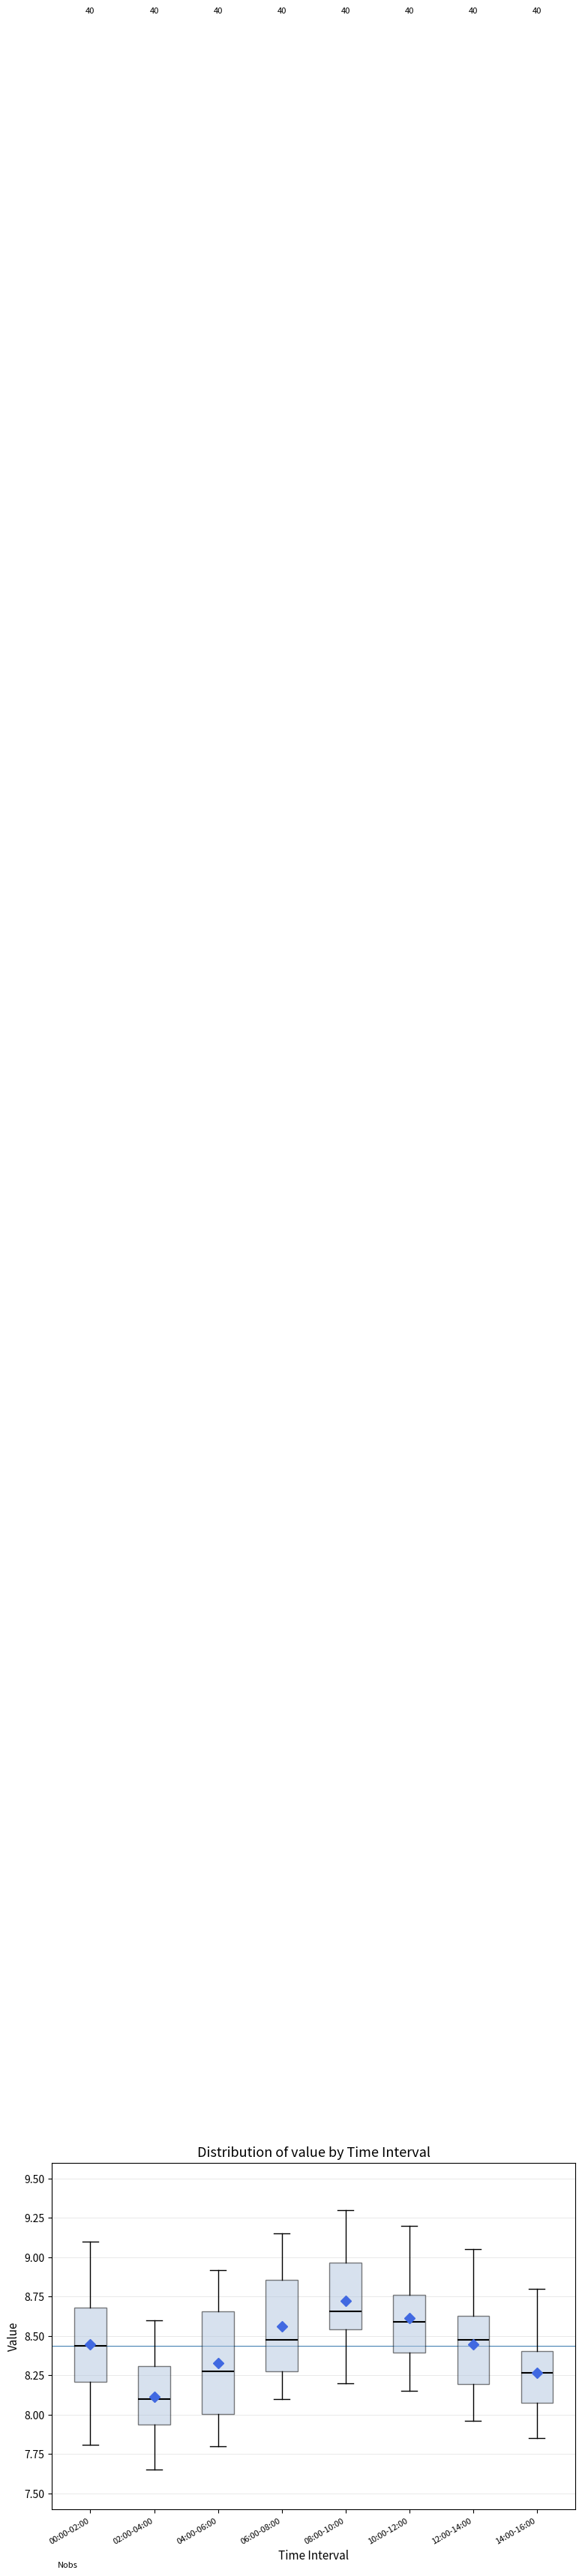

Which box's median line is the highest?

08:00-10:00